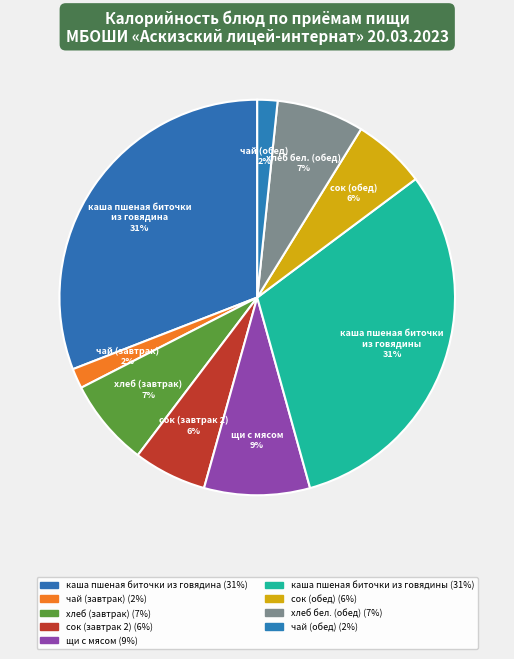

Count the number of slices in the pie.

9